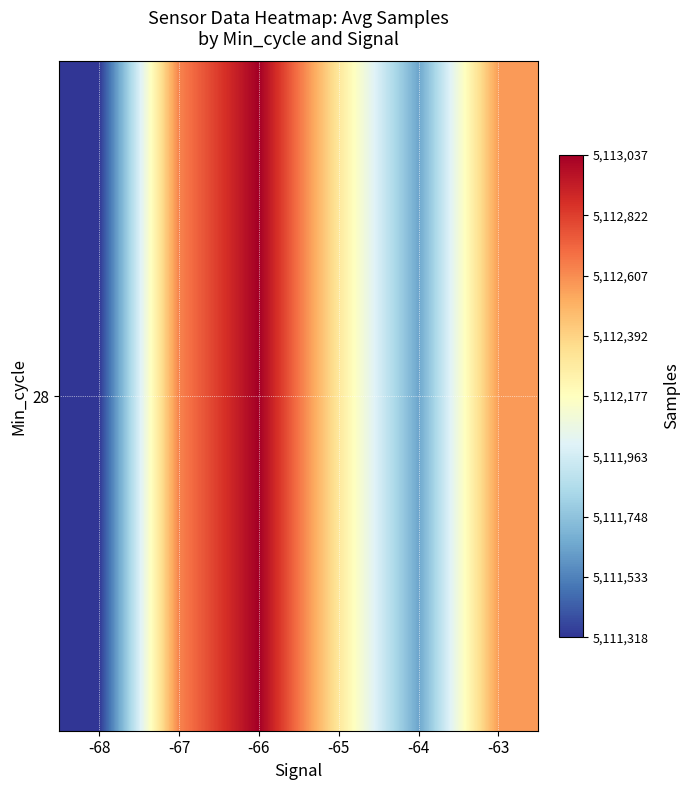

The value at -63 is 2511025.6. True or false?

False